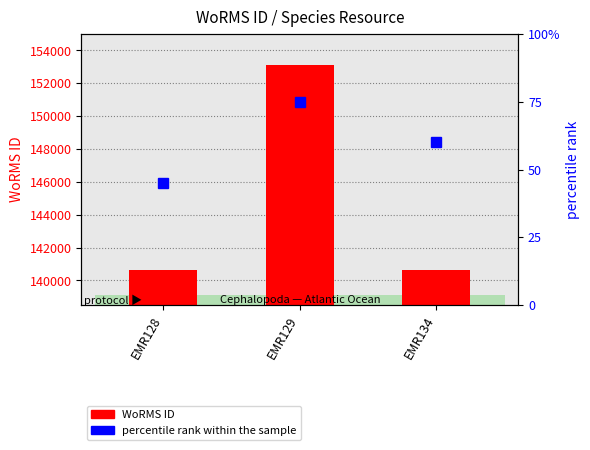

Reading left to right, transcribe all the data shown in this chart.

WoRMS ID: 140621	153087	140625
percentile rank within the sample: 45	75	60